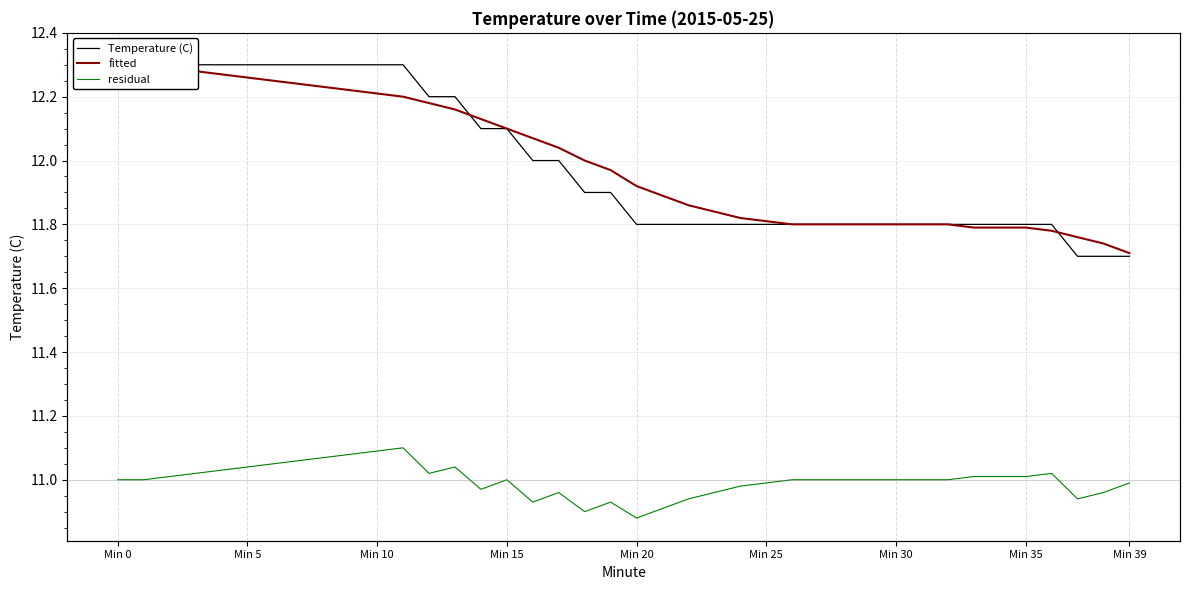

What is the smallest value displayed?

10.9